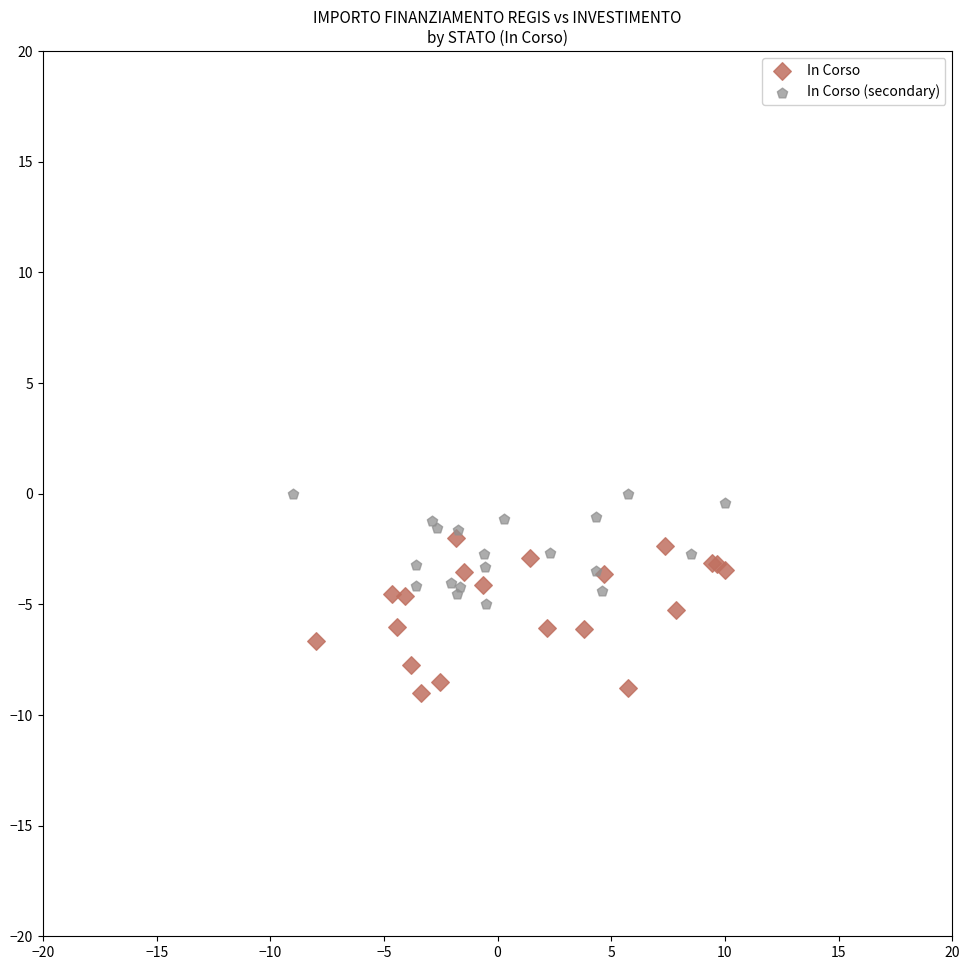

Which series has the largest Y range (max minus min)?

In Corso